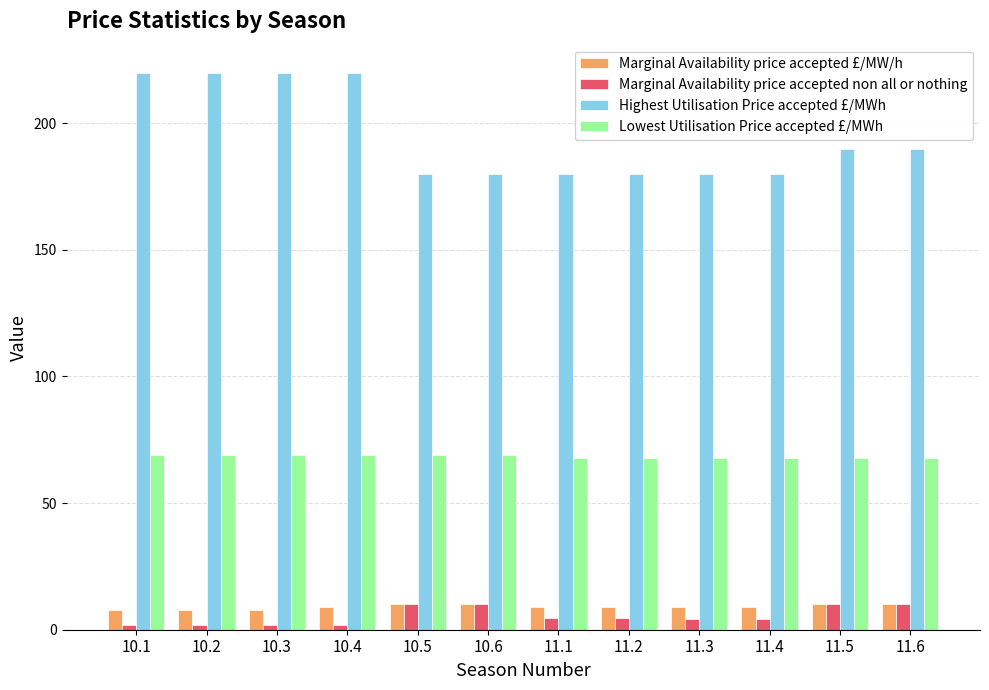

What is the value of the Marginal Availability price accepted non all or nothing bar at the 5th from the left?

10.0